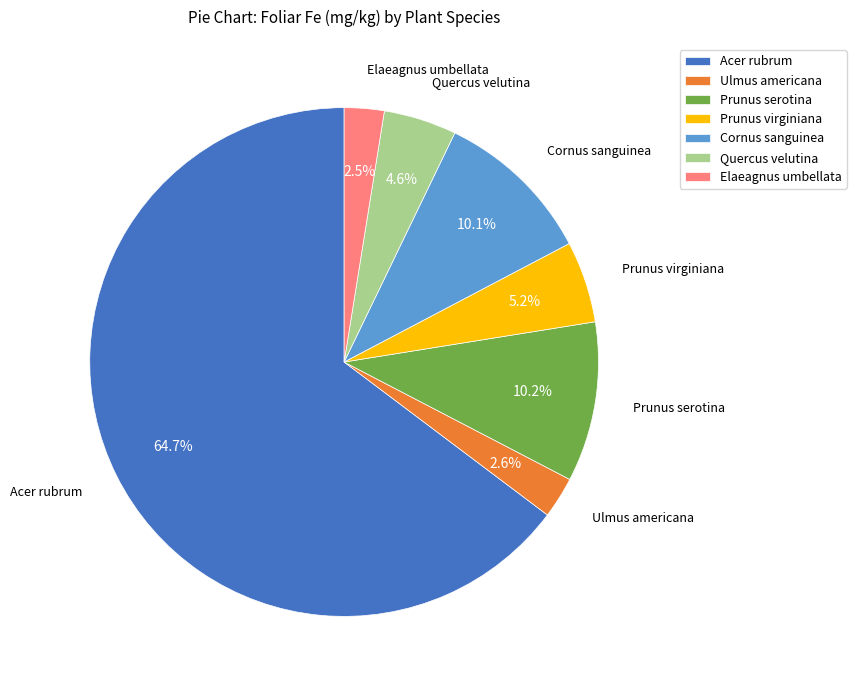

Which slice is the largest?

Acer rubrum